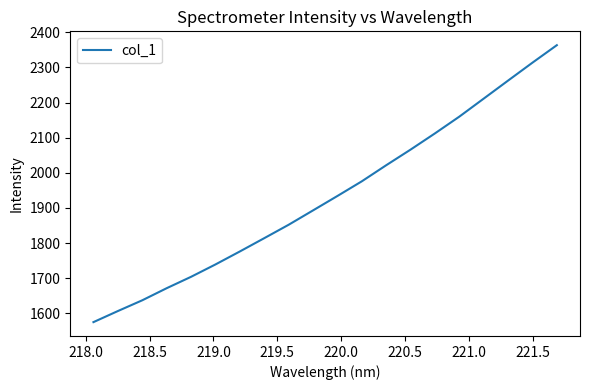

What is the smallest value displayed?

1574.8